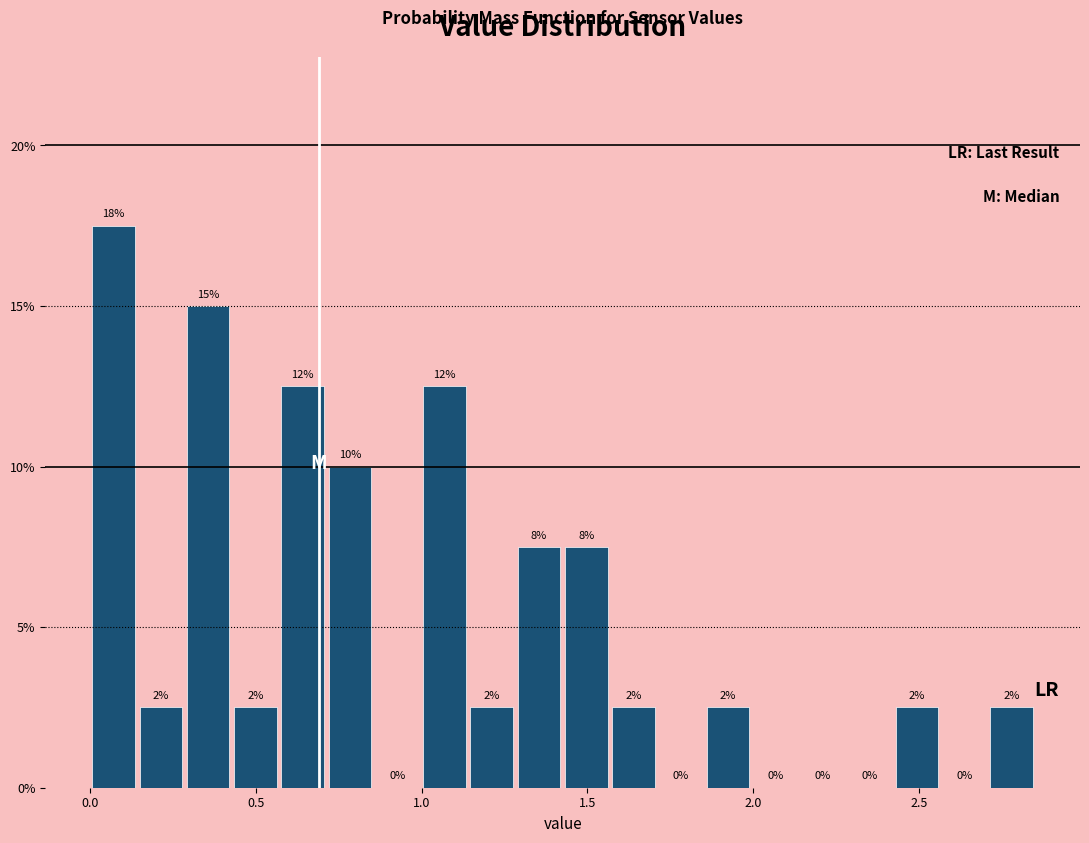

Around what value on the x-axis is the tallest bar? Give the approximate position of its centre, as read against the axis.

0.05